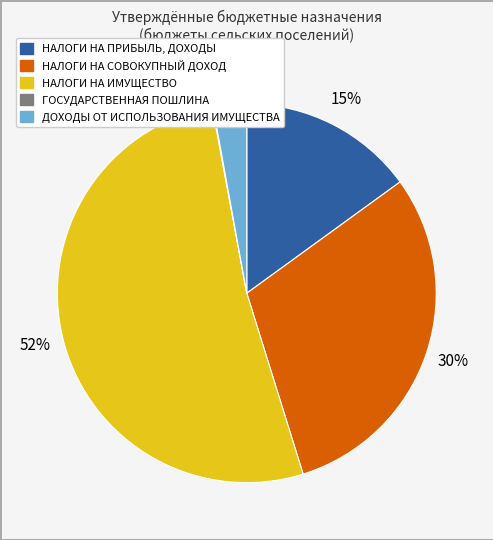

To the nearest percent, what portion does ДОХОДЫ ОТ ИСПОЛЬЗОВАНИЯ ИМУЩЕСТВА represent?

3%